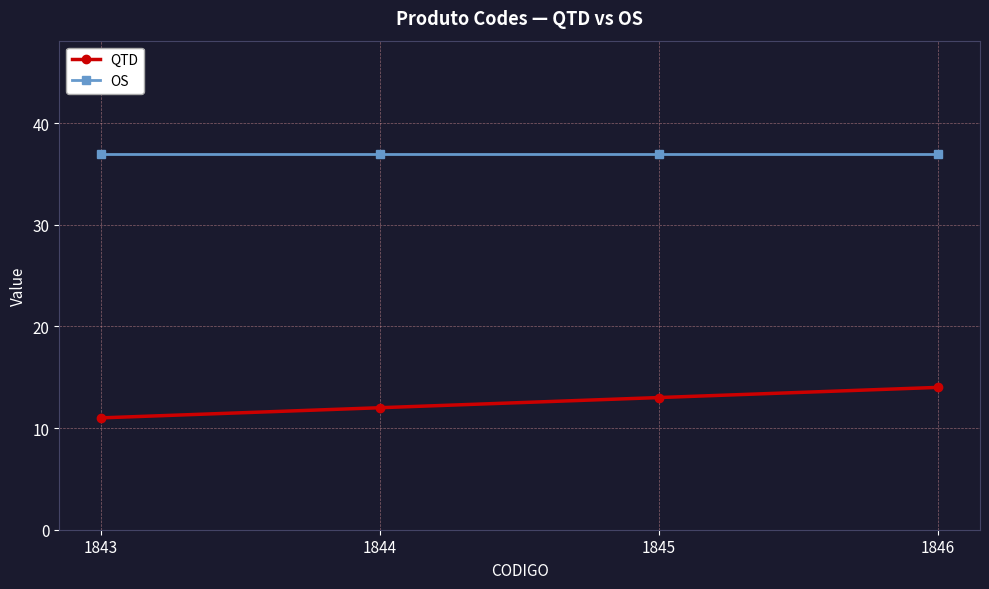

True or false: QTD has a value of 21 at 1846.

False